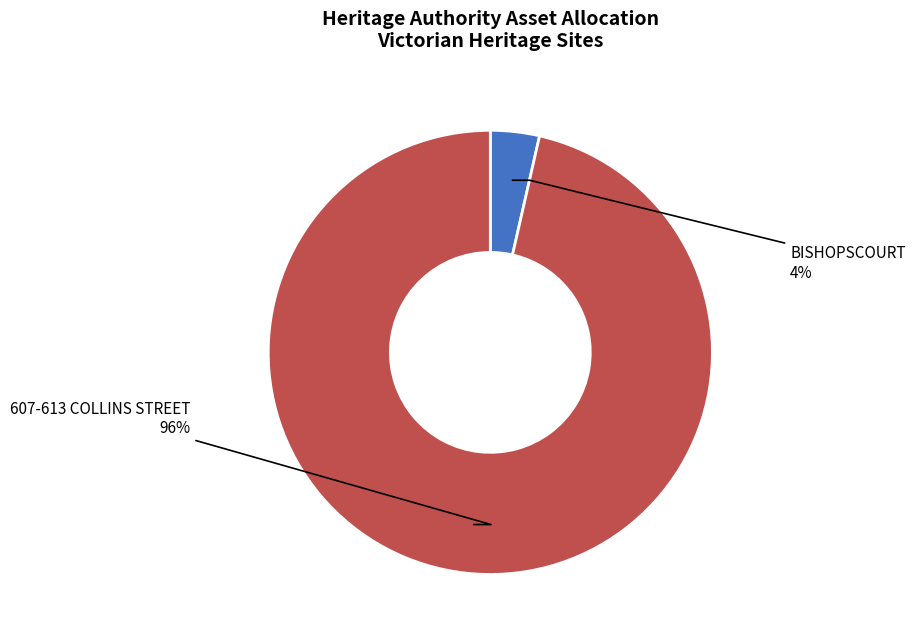

To the nearest percent, what is the combined percentage of BISHOPSCOURT and 607-613 COLLINS STREET?

100%